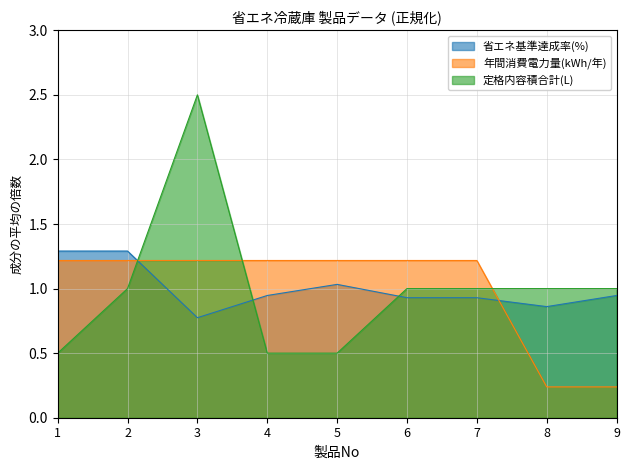

What is the total value across all series at 2?

3.5